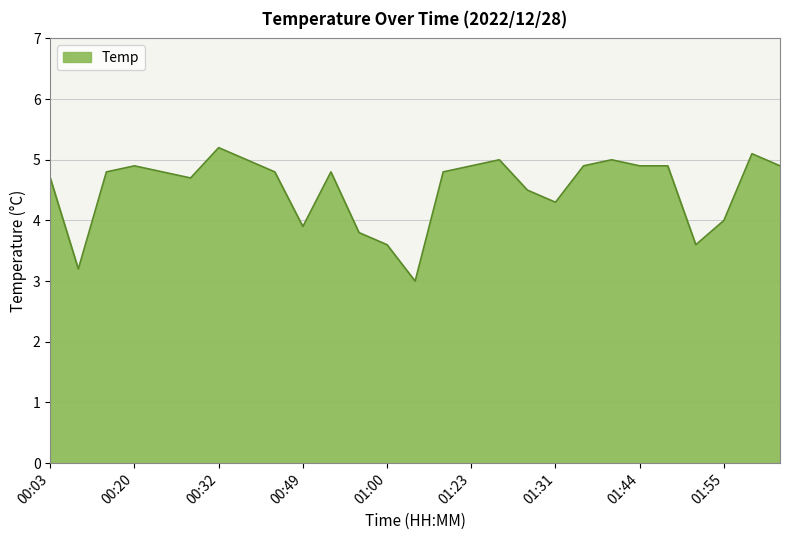

What is the greatest value displayed?

5.2